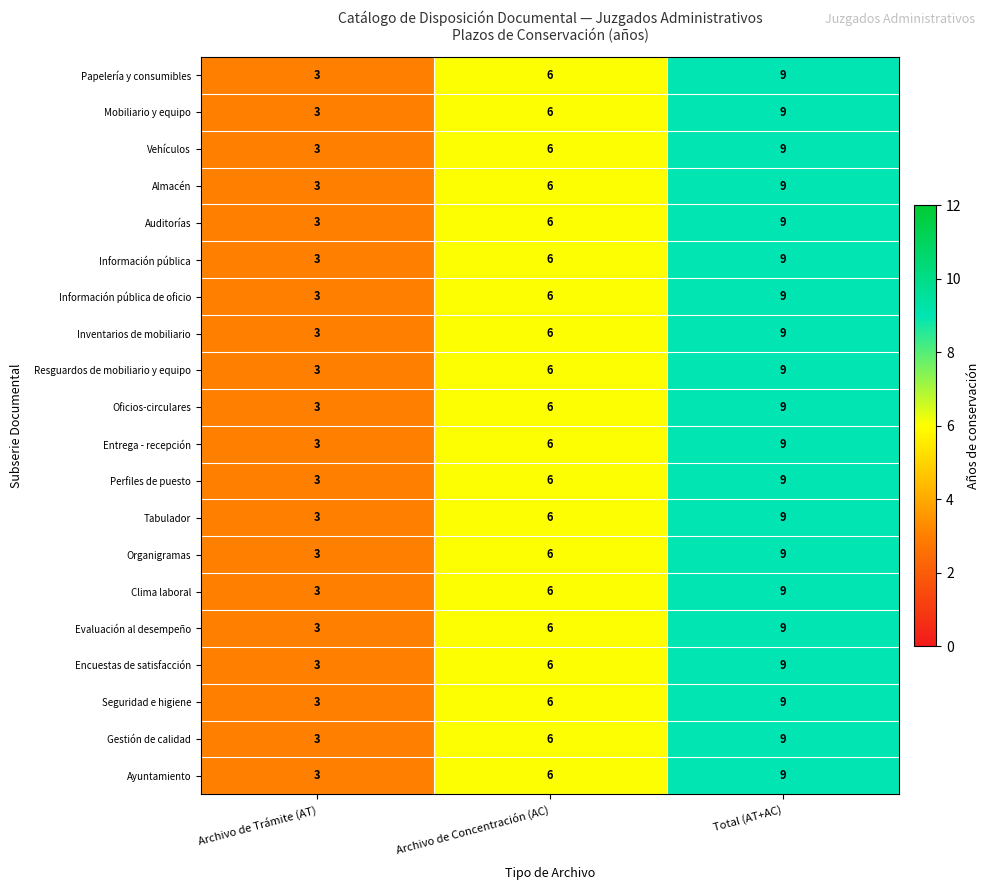

At which category is the sum across all series the highest?

Total (AT+AC)